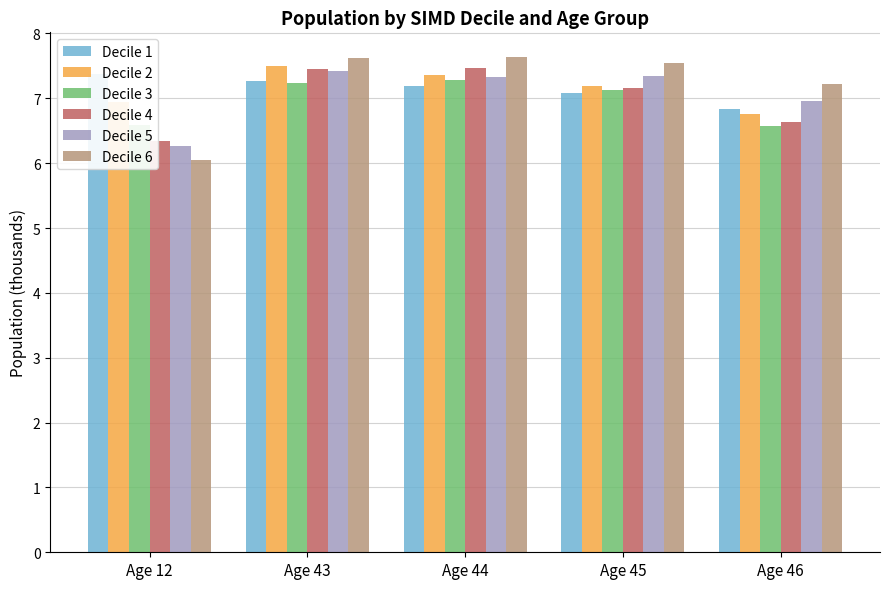

How many data points in Decile 6 are less than 7?

1